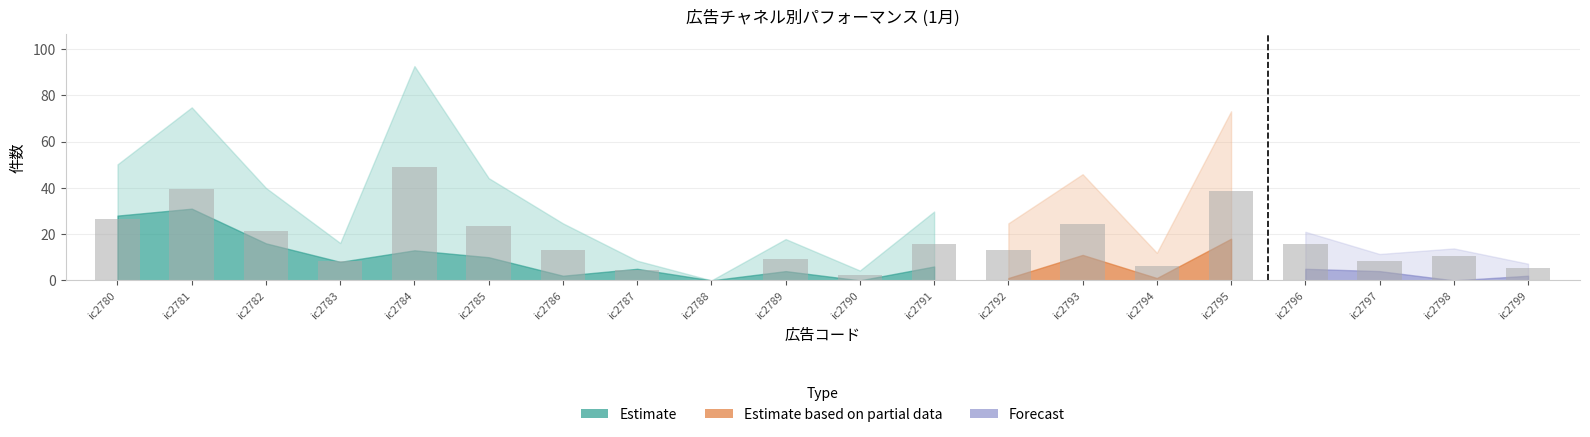

What is the maximum value shown in the chart?

49.1